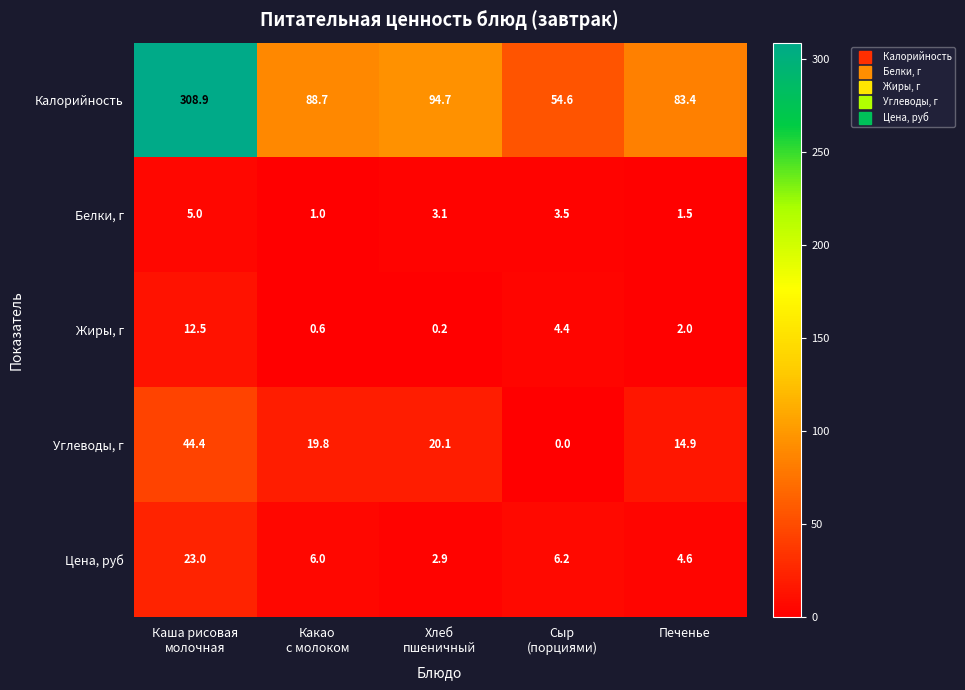

What is the difference between the maximum and minimum values in the Калорийность series?

254.3